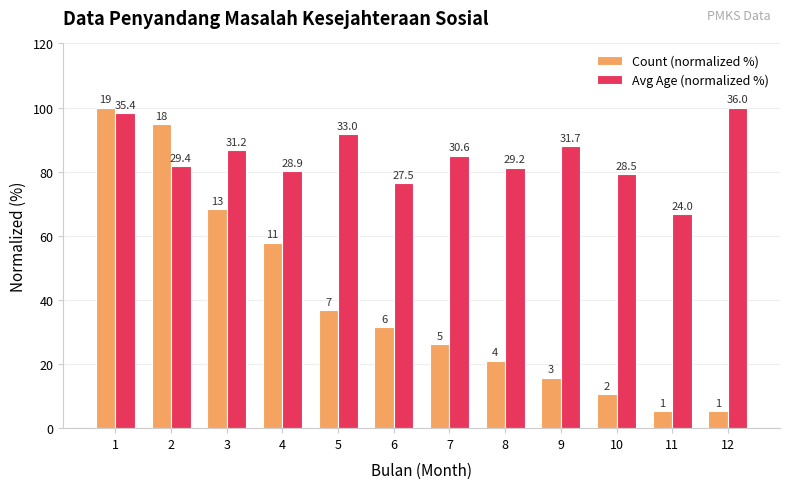

Are the bars horizontal?

No